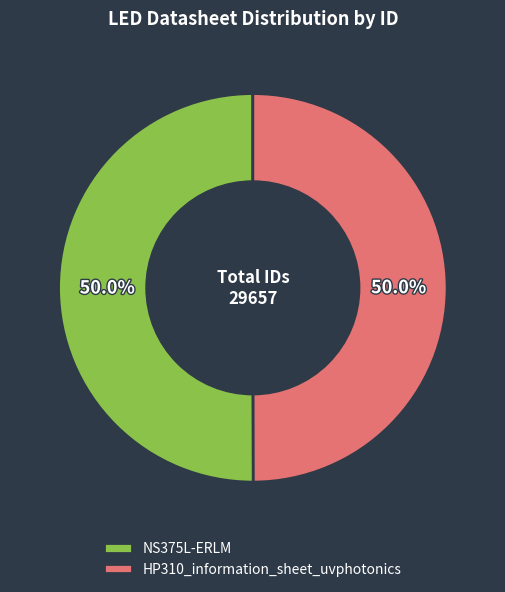

The HP310_information_sheet_uvphotonics slice represents 50% of the pie. True or false?

True